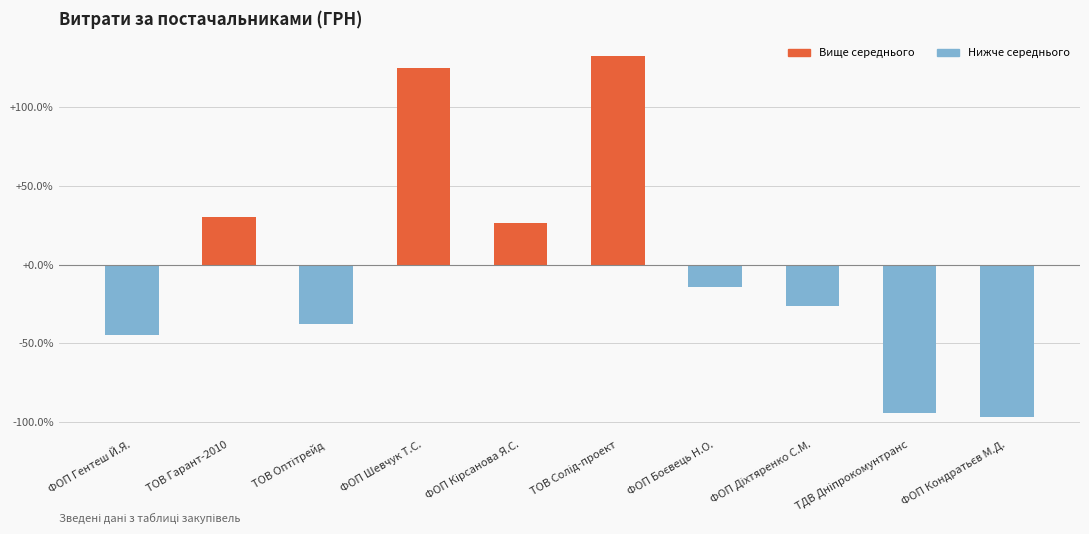

What is the minimum value shown in the chart?

-96.6